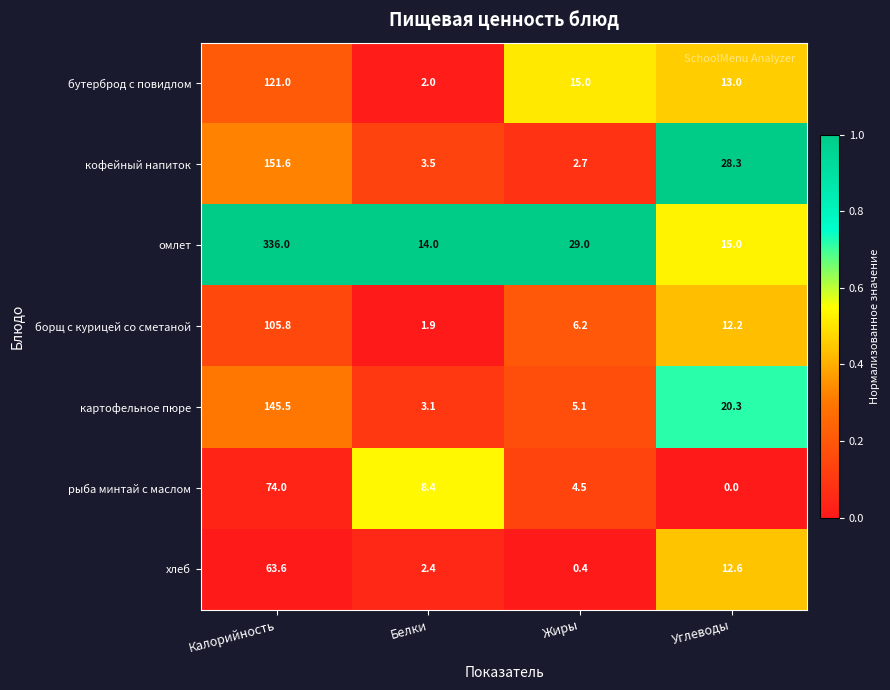

Count the number of categories in the chart.

4